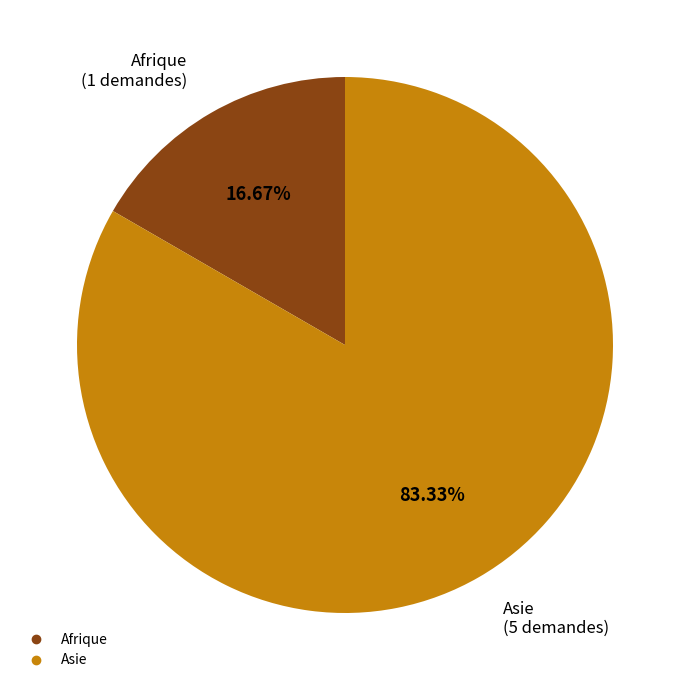

True or false: Afrique accounts for 24% of the total.

False